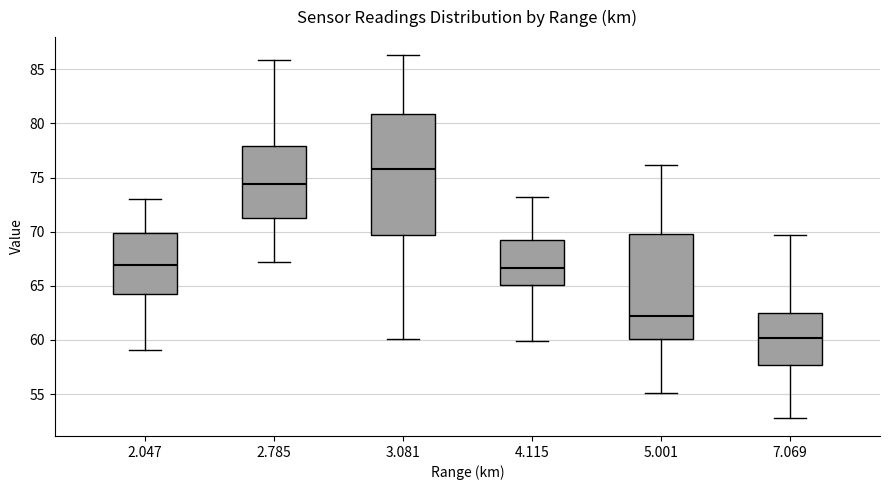

Which box is the tallest, from its lower edge to its upper edge?

3.081